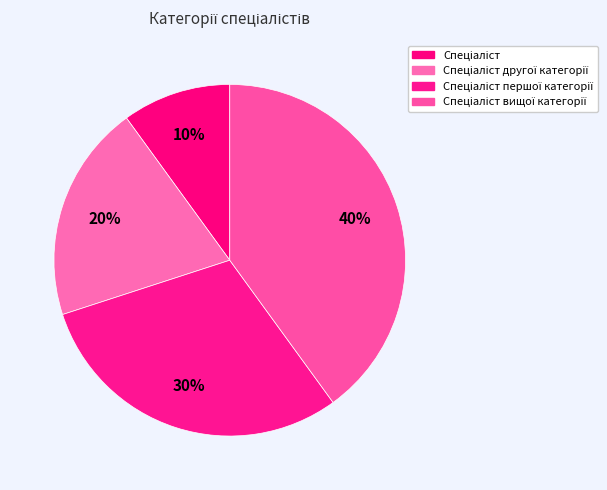

How many slices are in this pie chart?

4